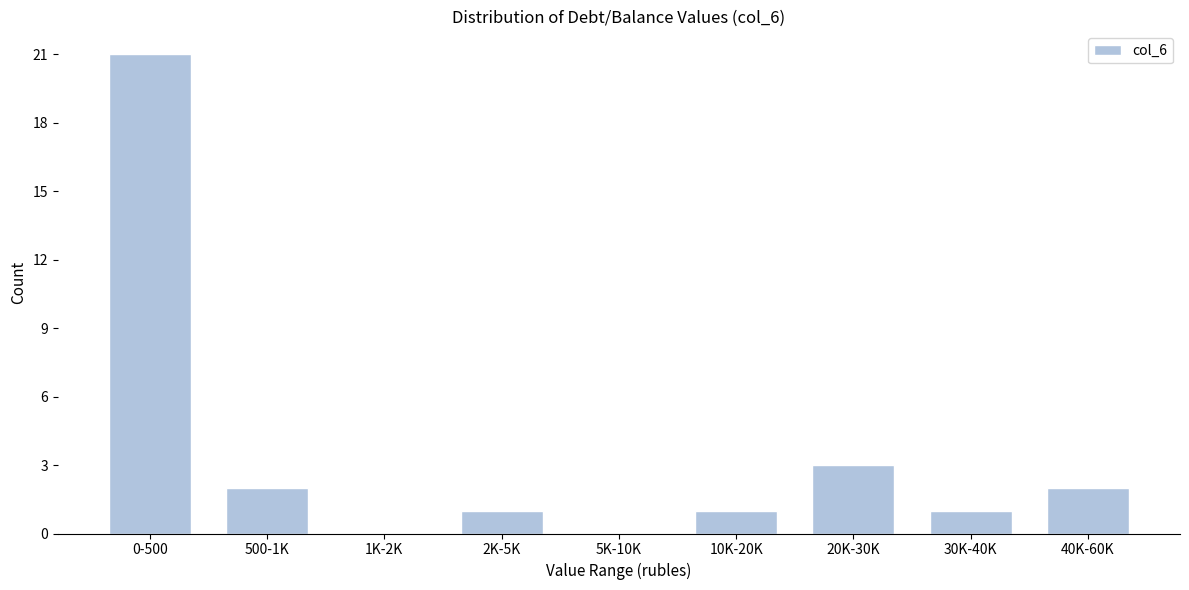

Reading right to left, transcribe all the data shown in this chart.

40K-60K=2	30K-40K=1	20K-30K=3	10K-20K=1	5K-10K=0	2K-5K=1	1K-2K=0	500-1K=2	0-500=21